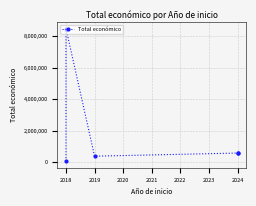

Where is the first local minimum?

2019